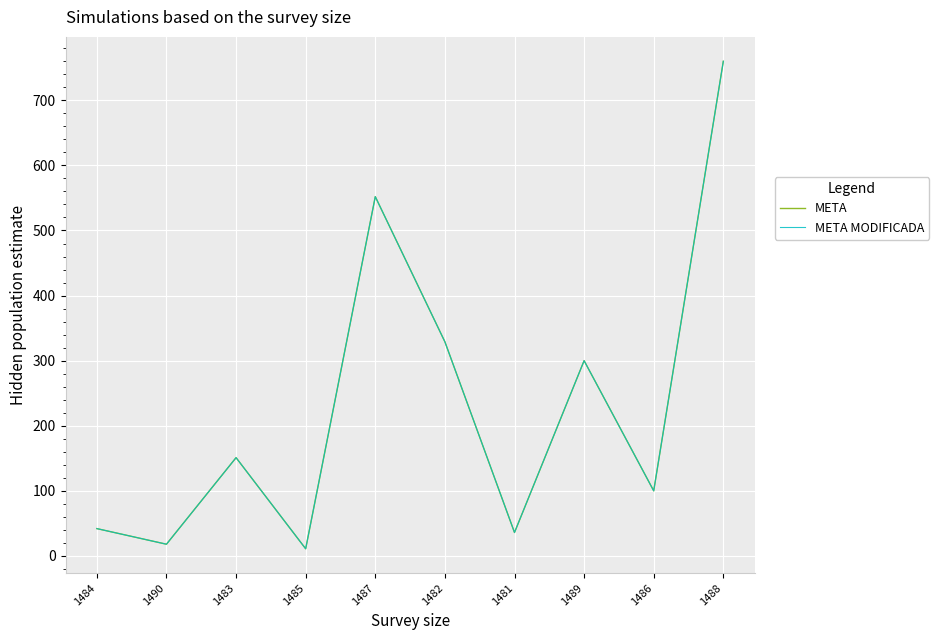

True or false: META MODIFICADA has more than 1 points higher than both neighbors.

True